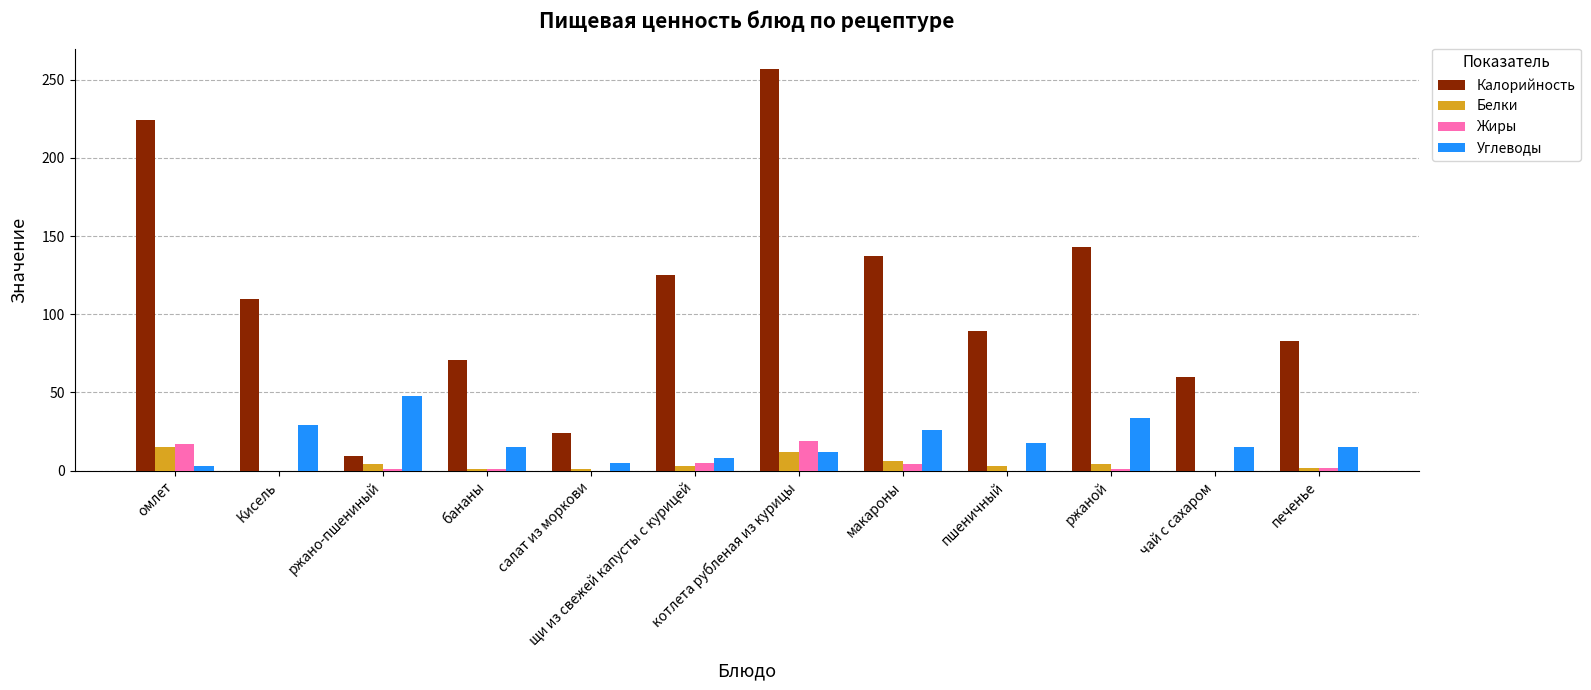

At which label does Жиры first exceed 1?

омлет